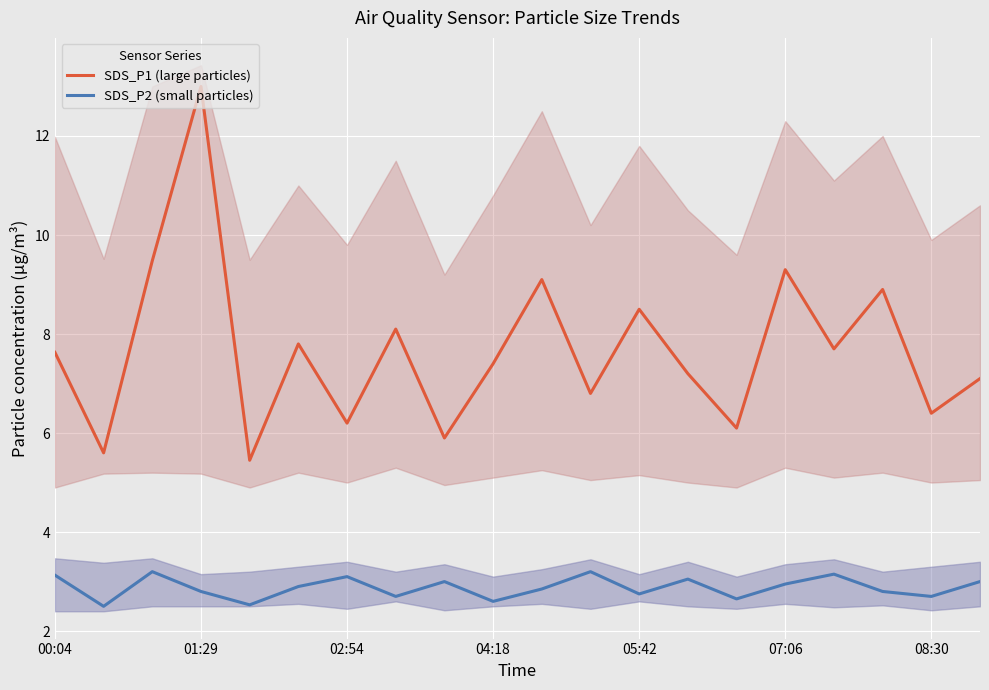

True or false: SDS_P1 (large particles) and SDS_P2 (small particles) cross at least once.

False